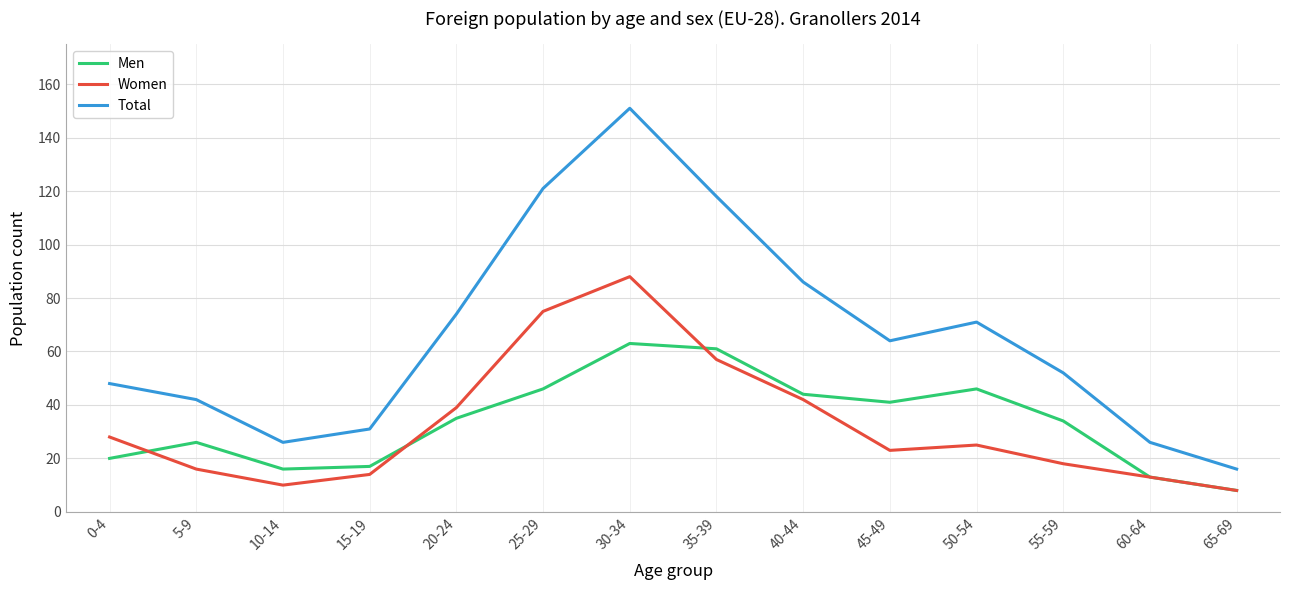

Which series has the largest total across all categories?

Total